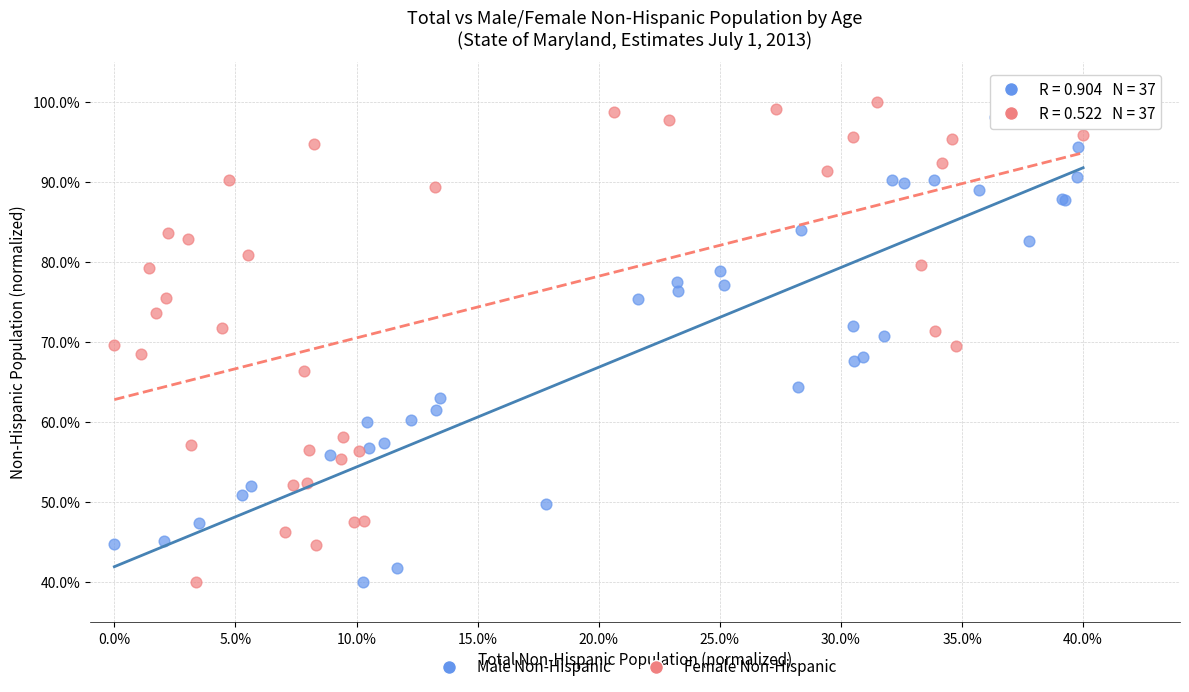

What are all the series names shown in the legend?

Male Non-Hispanic, Female Non-Hispanic